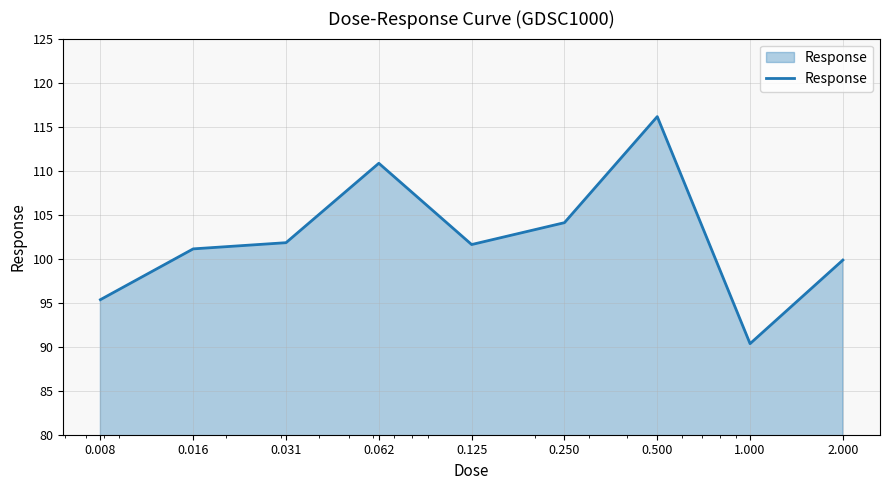

How many categories are shown in the chart?

9